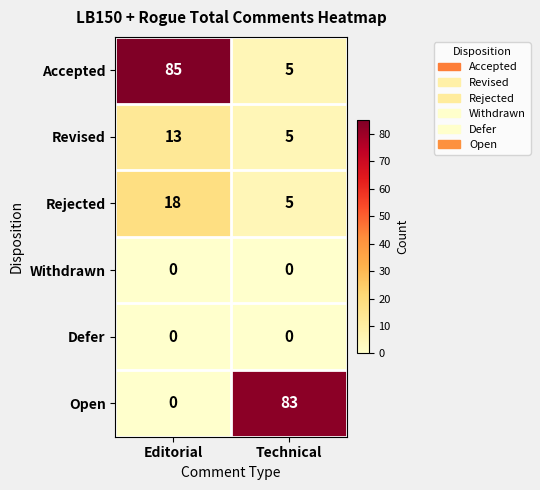

List the labels in order of Accepted value, smallest first.

Technical, Editorial